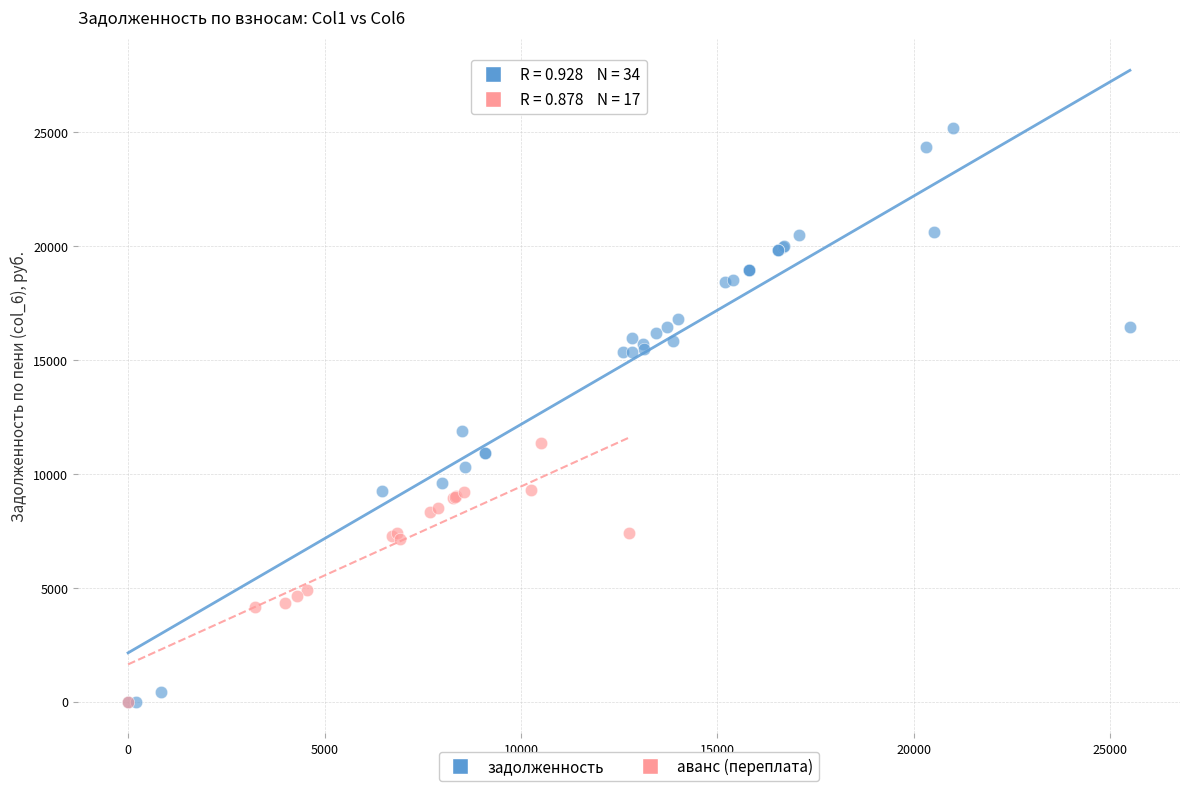

Which series contains the highest Y value?

задолженность